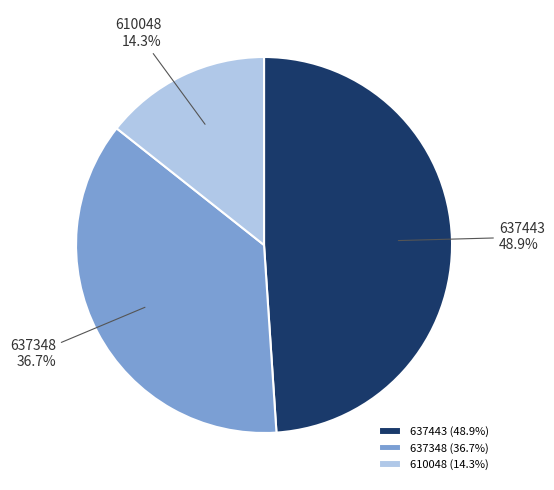

What portion of the pie excludes 637348?

63.3%